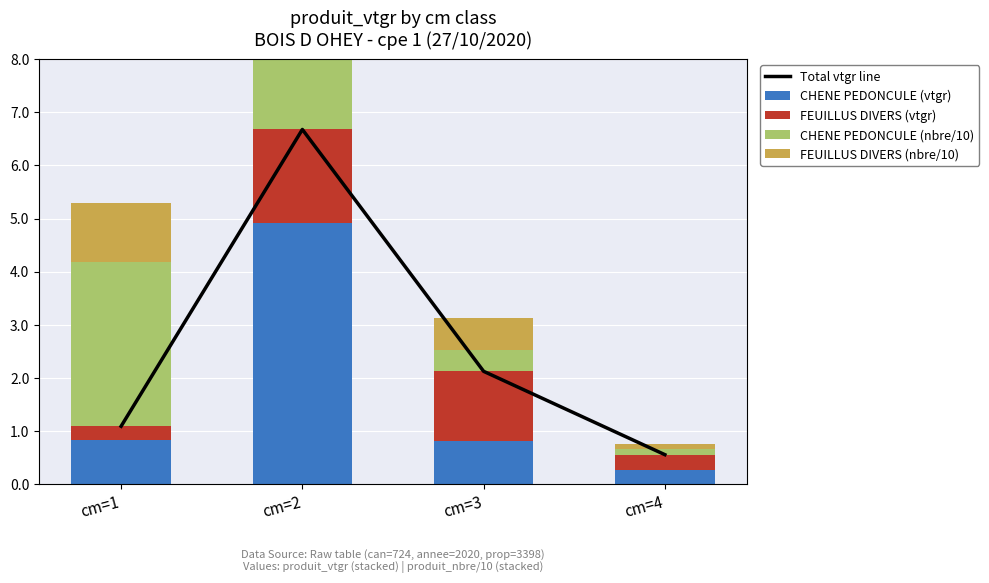

What is the difference between the second highest and minimum values in the CHENE PEDONCULE (vtgr) series?

0.6